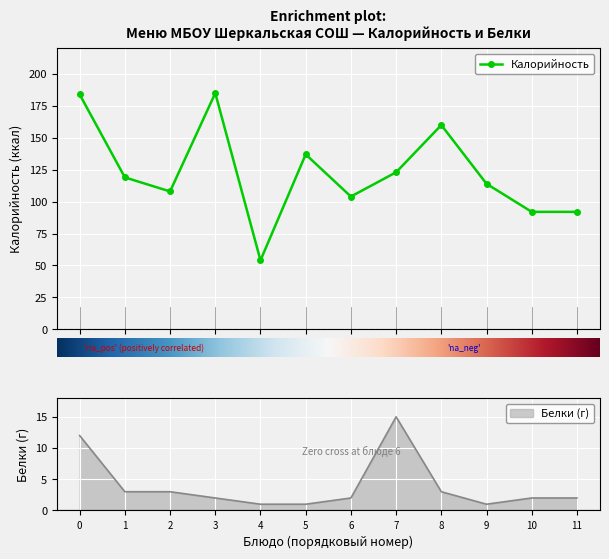

The chart shows a value of 92 at 11. True or false?

True